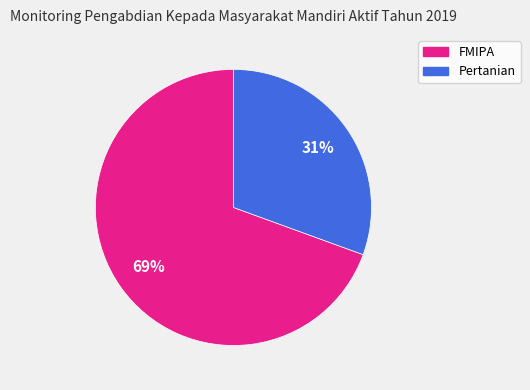

Does any single category account for the majority?

Yes